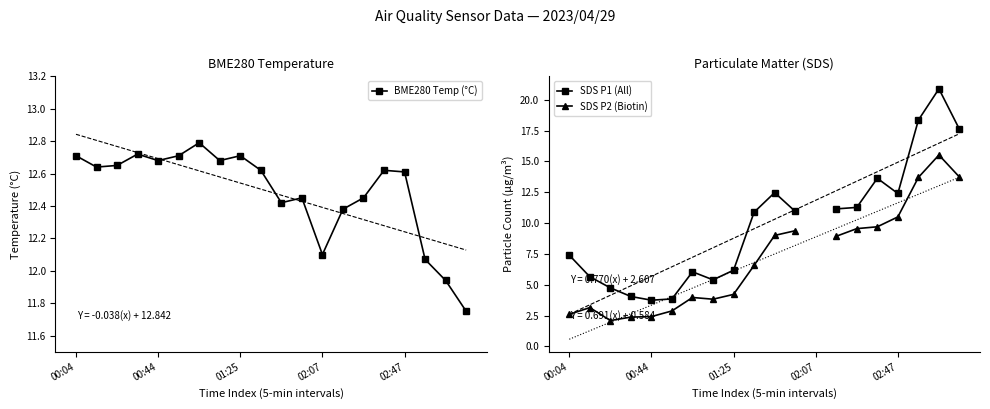

Rank the series by their maximum value, from lowest to highest.

BME280 Temp (°C), SDS P2 (Biotin), SDS P1 (All)